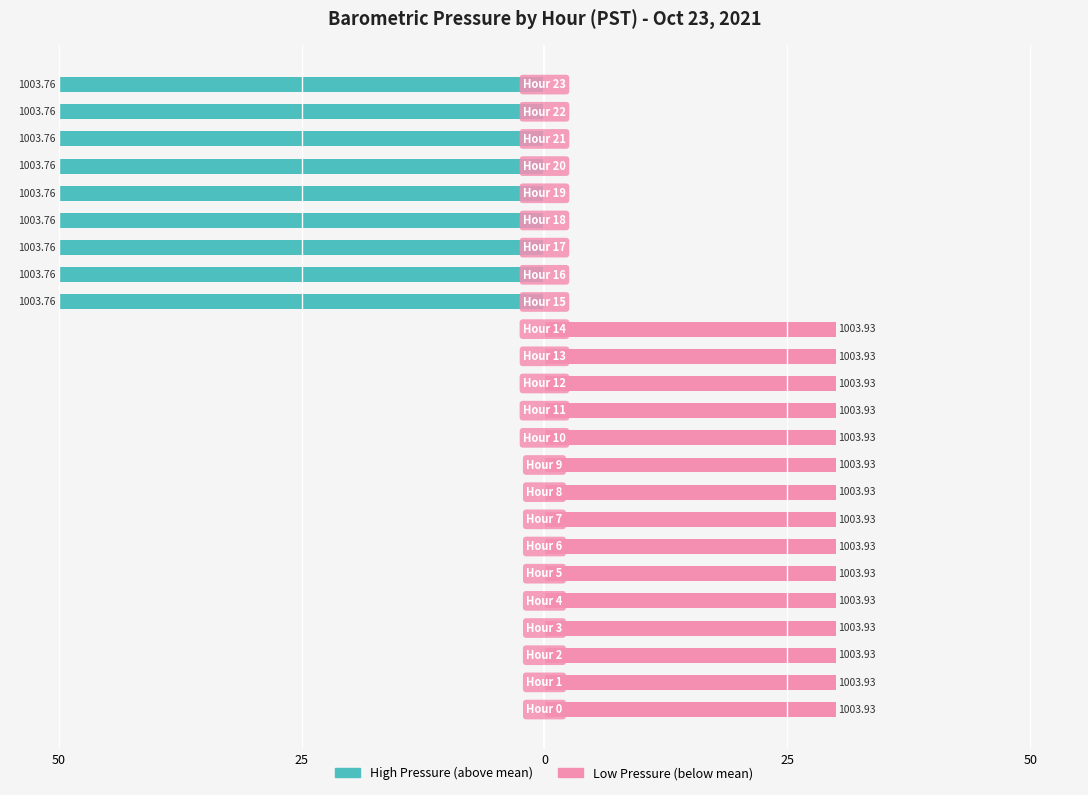

Which series has the largest total across all categories?

Low Pressure (hPa below mean)